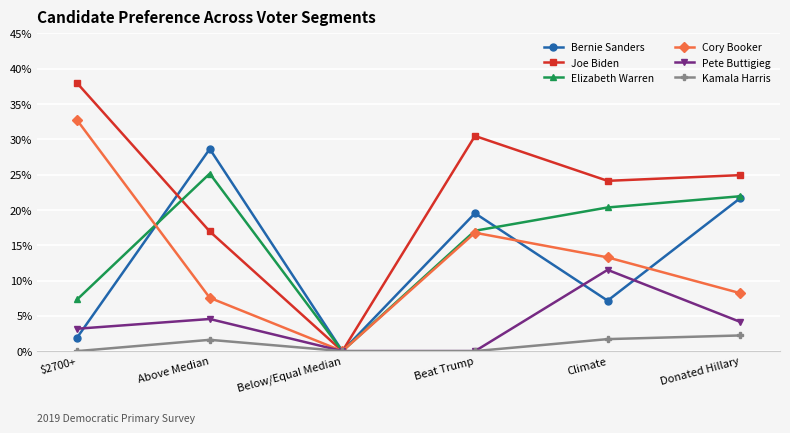

What are all the series names shown in the legend?

Bernie Sanders, Joe Biden, Elizabeth Warren, Cory Booker, Pete Buttigieg, Kamala Harris